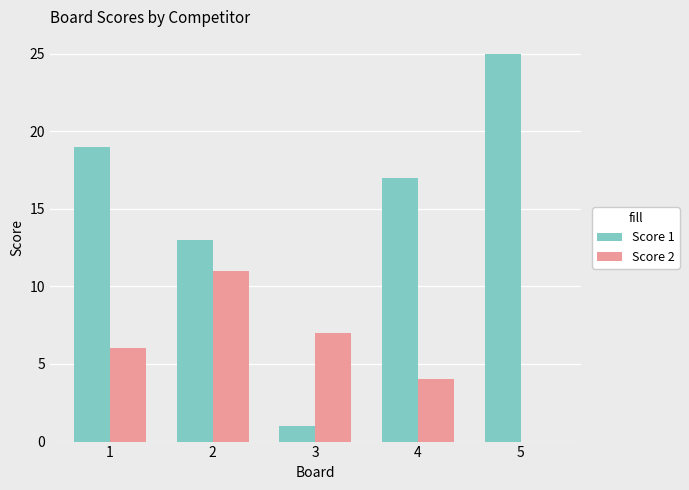

Which series has the widest spread of values?

Score 1